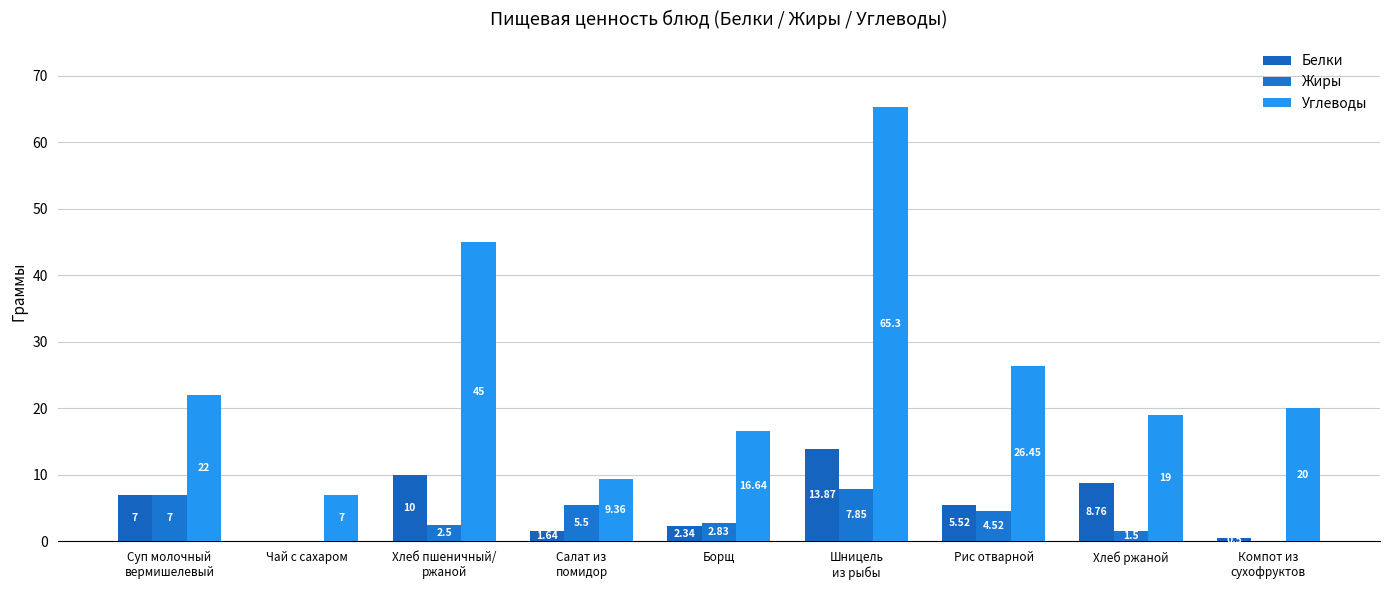

What position from the left is Чай с сахаром?

2